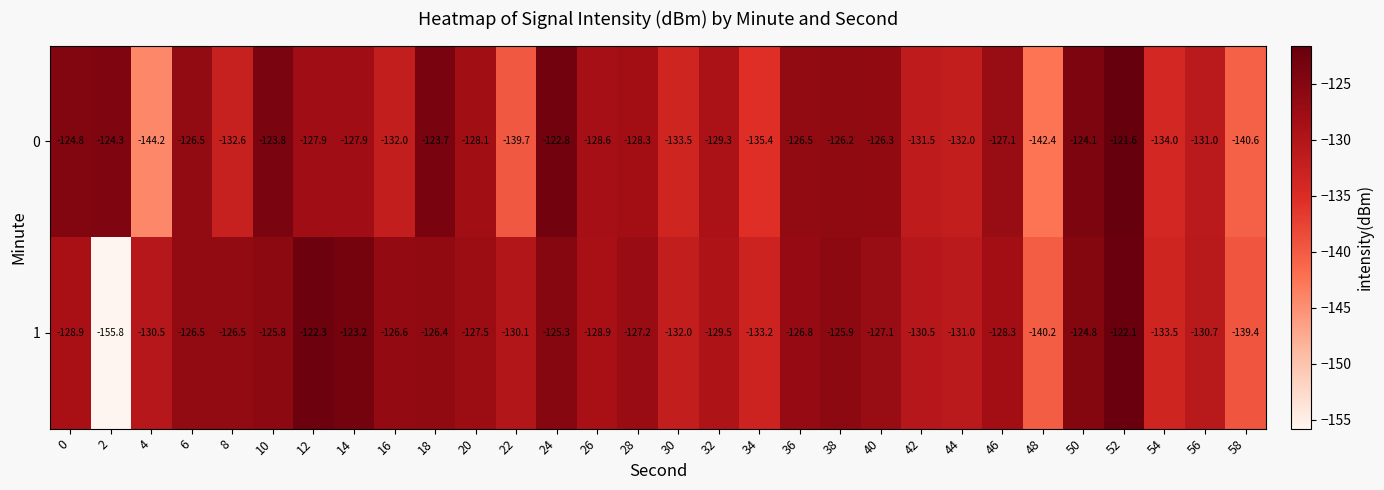

Which series changed the most between 12 and 28?

1